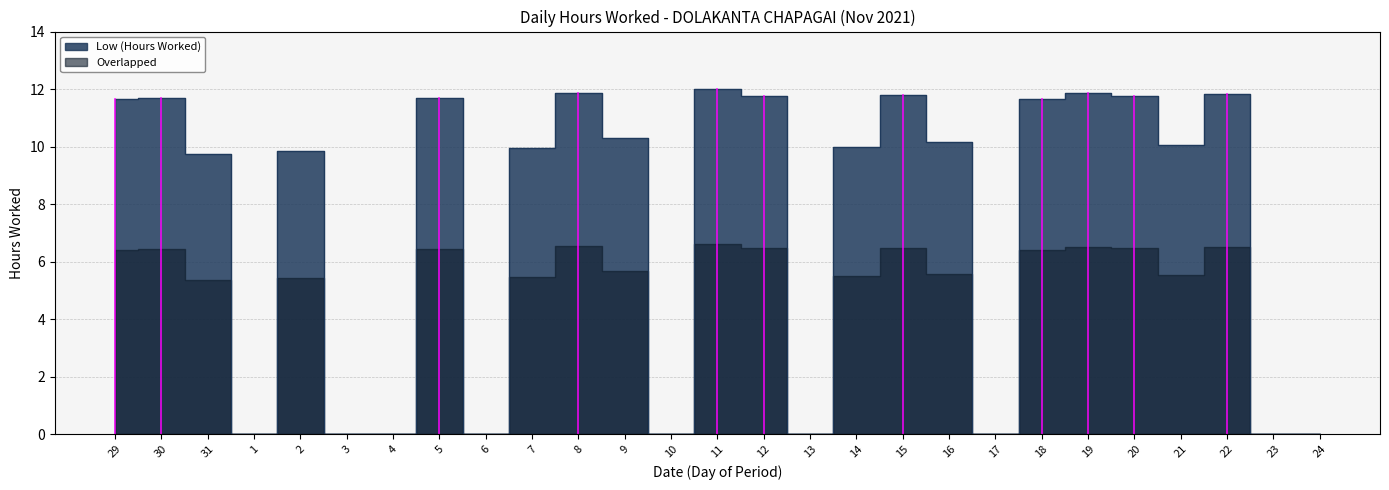

True or false: the data shows 14.1 at 31.

False